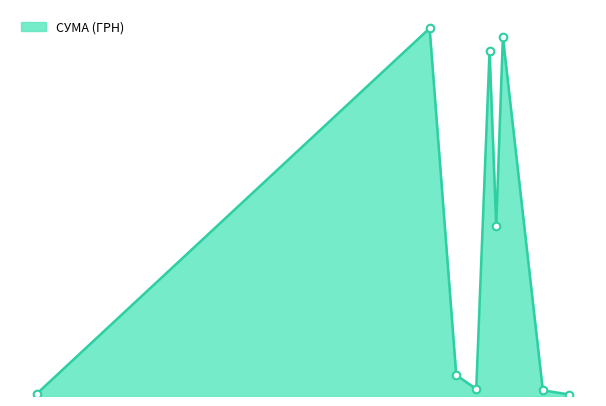

Does the chart have visible grid lines?

No